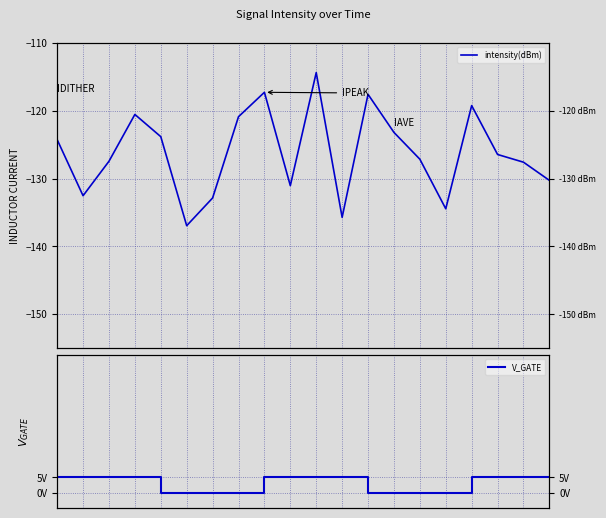

How many values in V_GATE are above zero?

12